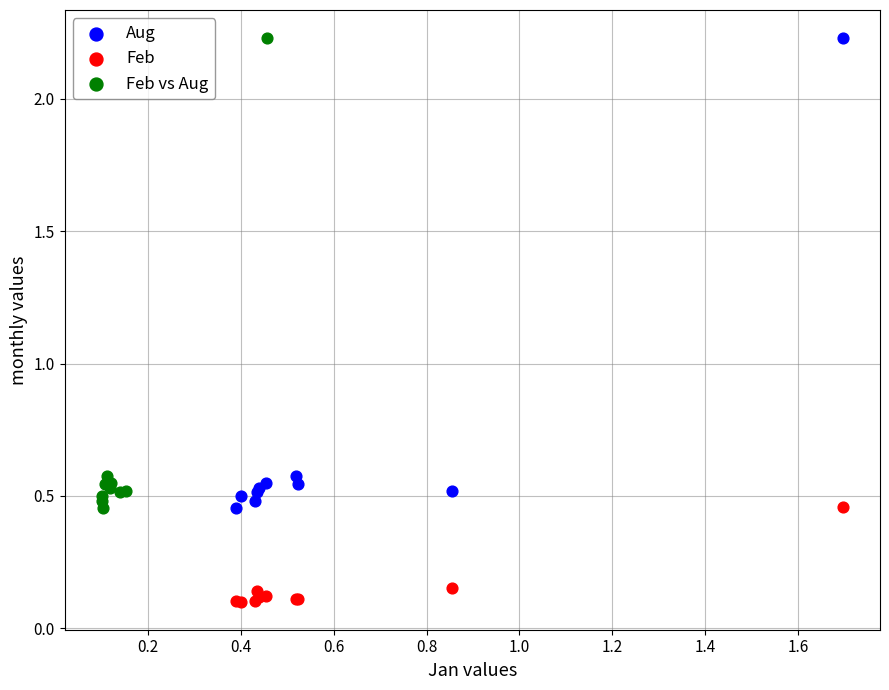

Which series reaches the minimum Y coordinate?

Feb